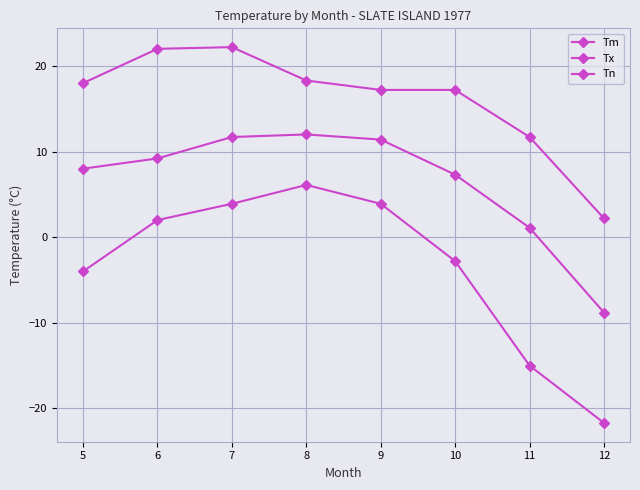

List the series in order of their overall mean, lowest first.

Tn, Tm, Tx